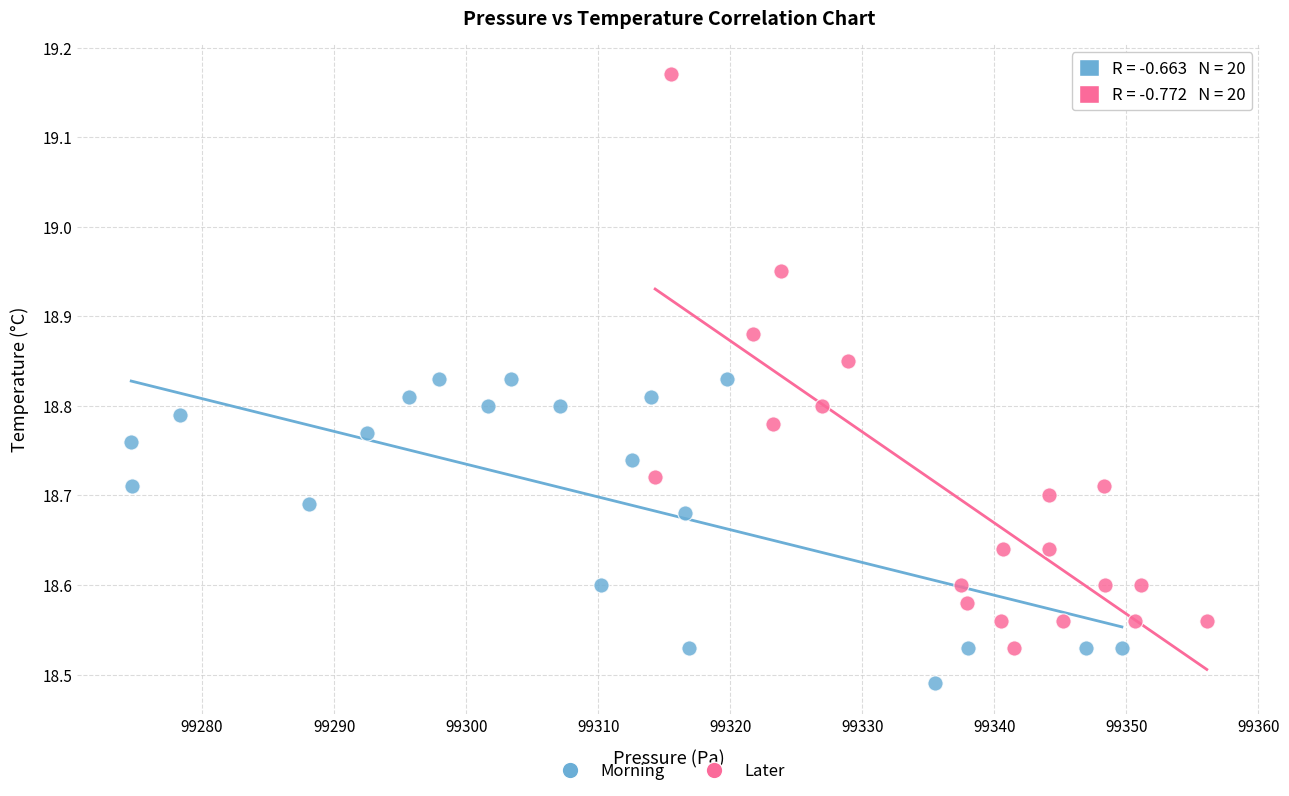

Which series contains the highest Y value?

Later